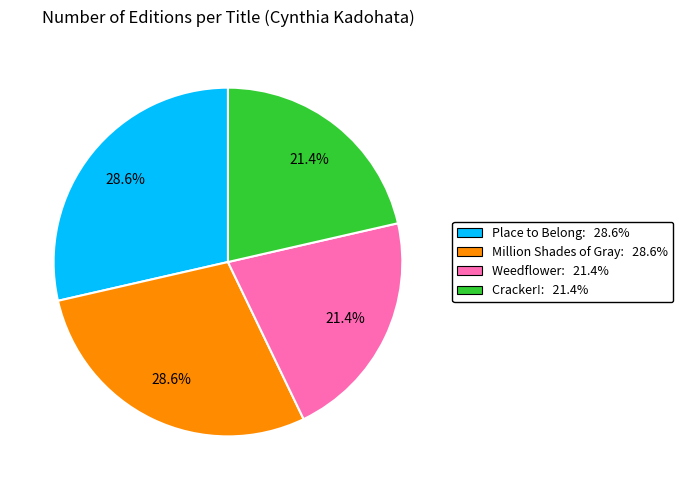

How much of the chart is everything except Million Shades of Gray?

71.4%